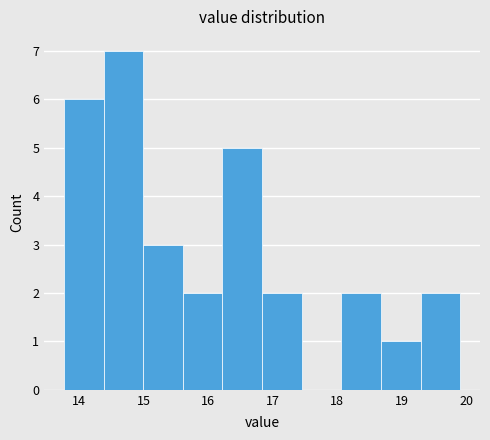

Reading left to right, transcribe this chart: for each bar, give the range it covers on the x-axis and its height. Neither the bar edges nor the heights are printed on the chart, so give them approximately, as read against the axes.

13.8 to 14.4: 6
14.4 to 15.0: 7
15.0 to 15.6: 3
15.6 to 16.2: 2
16.2 to 16.8: 5
16.8 to 17.4: 2
17.4 to 18.1: 0
18.1 to 18.7: 2
18.7 to 19.3: 1
19.3 to 19.9: 2